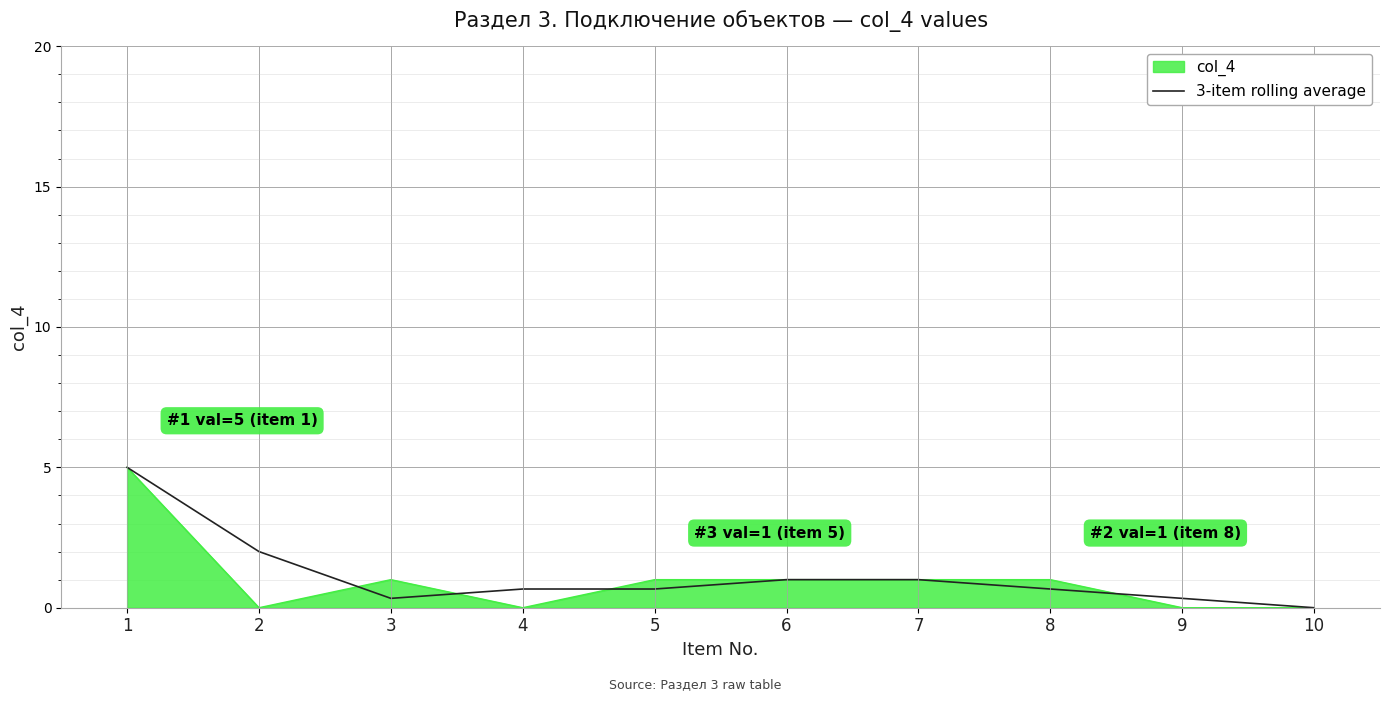

What is the total value across all series at 5?

1.7